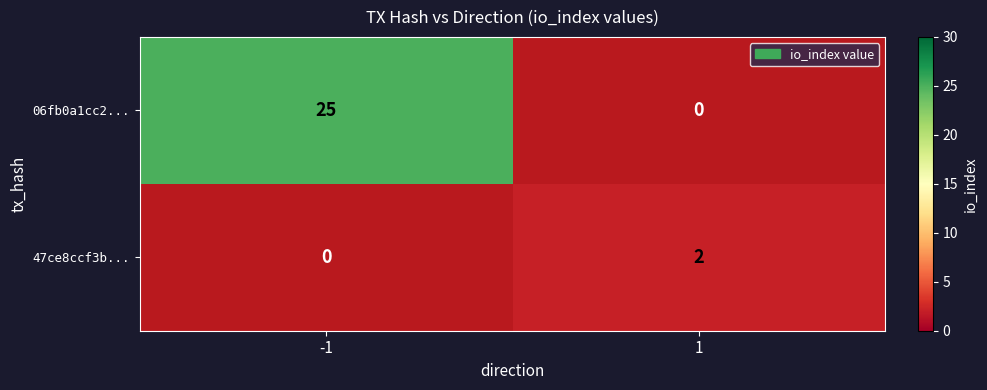

Which series changed the most between -1 and 1?

06fb0a1cc2...